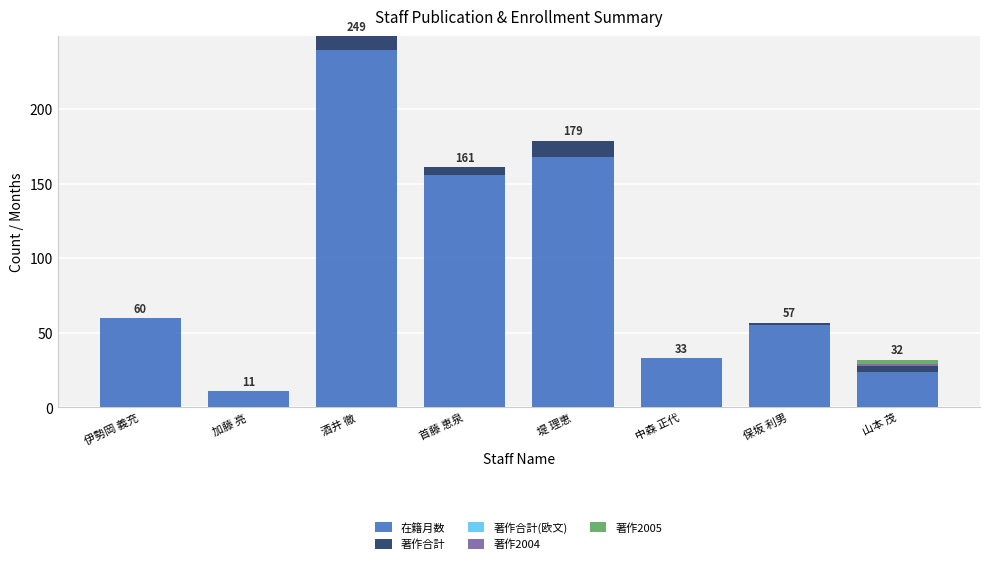

What is the total value across all series at 伊勢岡 義充?

60